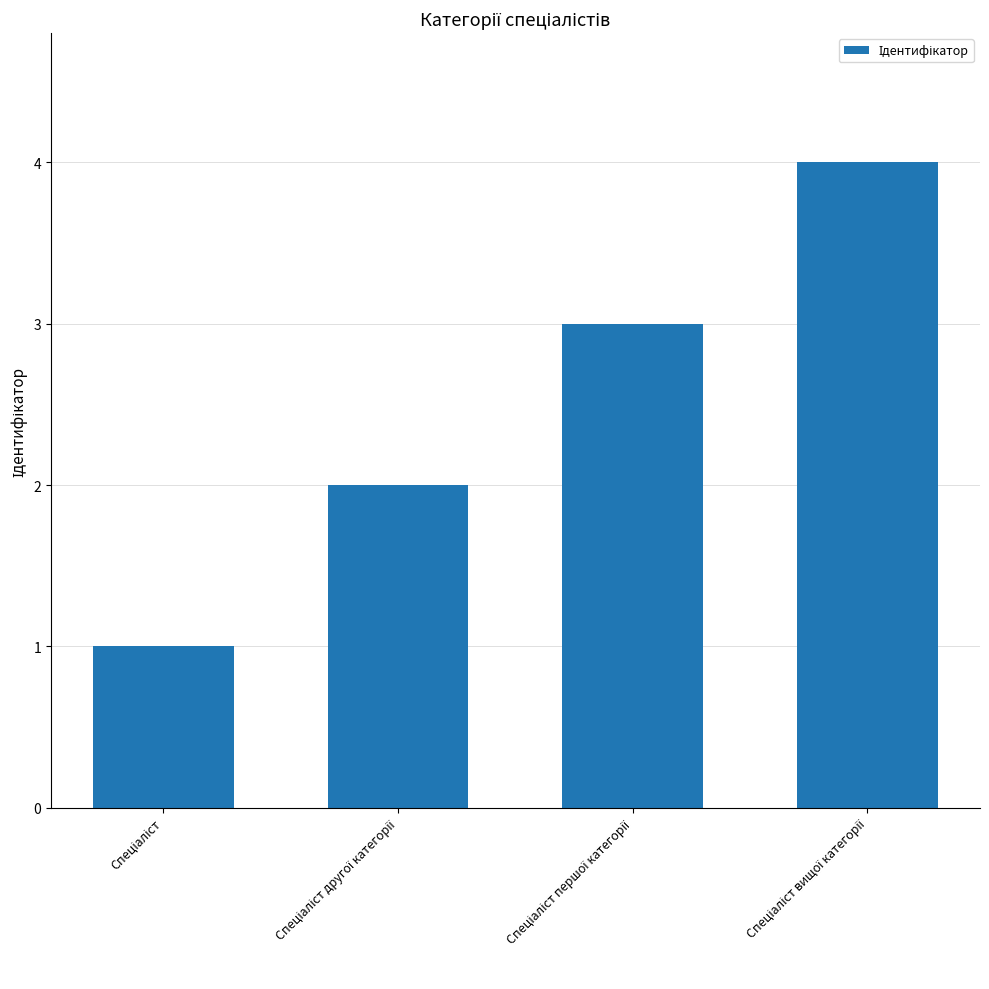

What is the greatest value displayed?

4